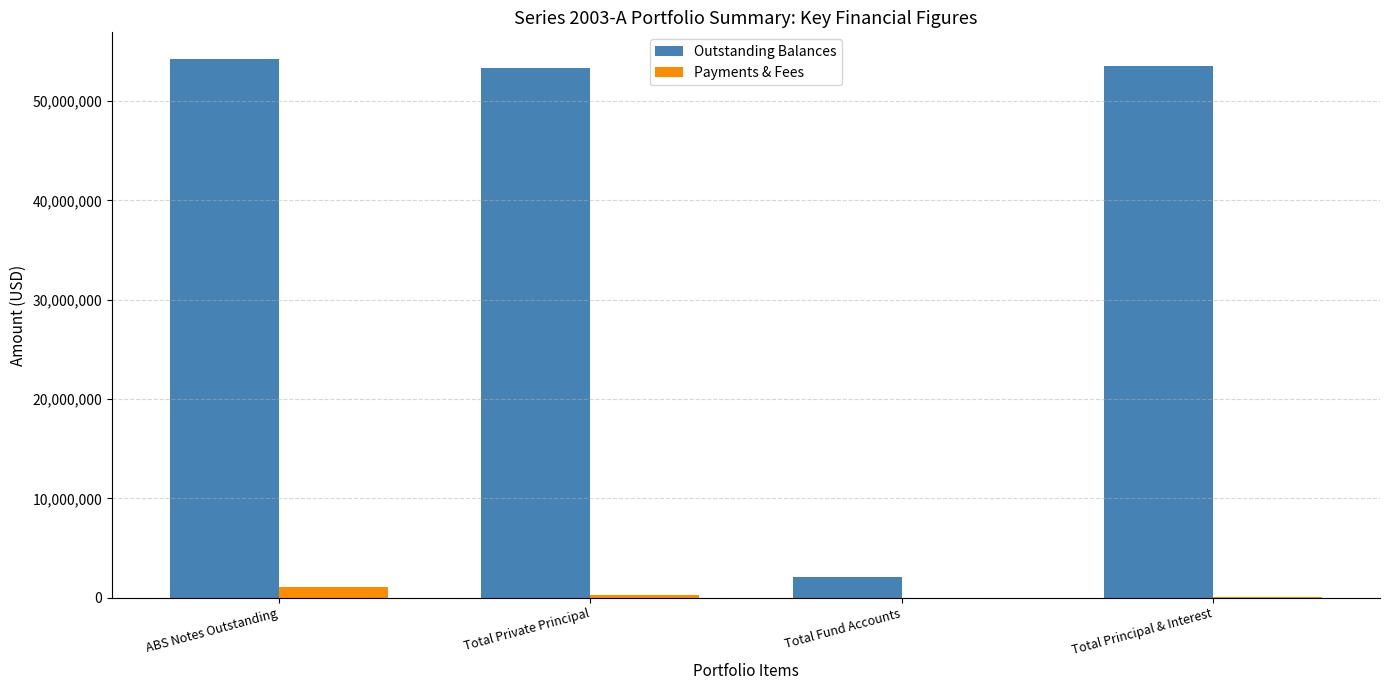

Between ABS Notes Outstanding and Total Fund Accounts, which series saw the biggest shift?

Outstanding Balances